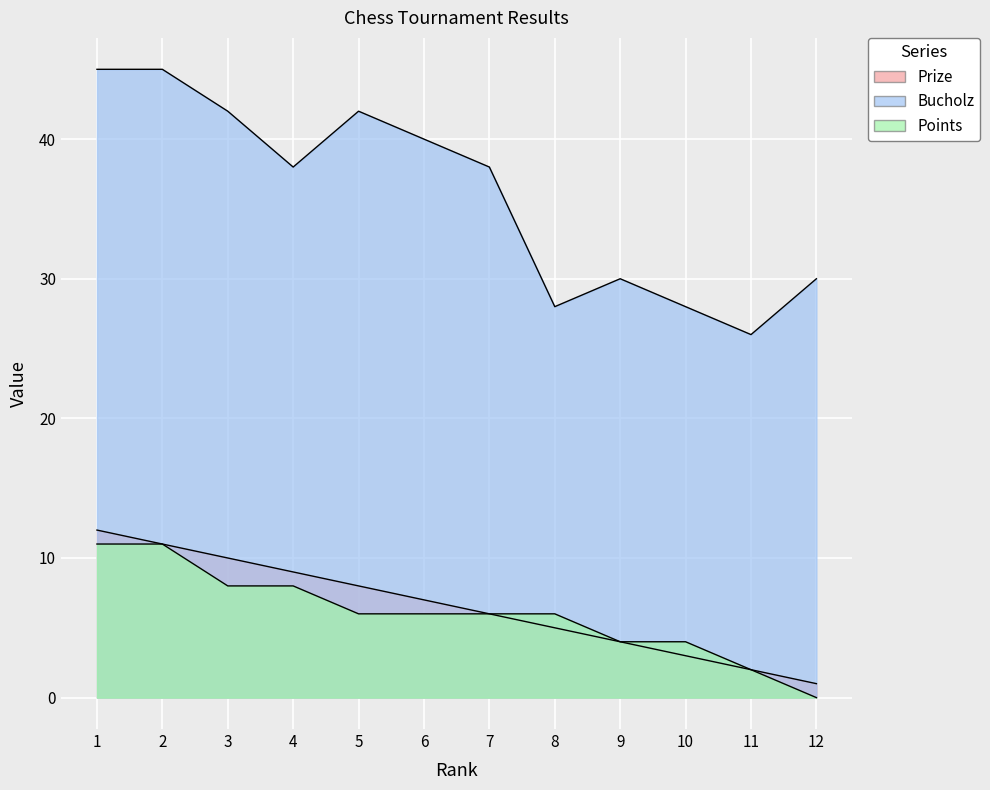

How many Points values are between 4 and 8?

8